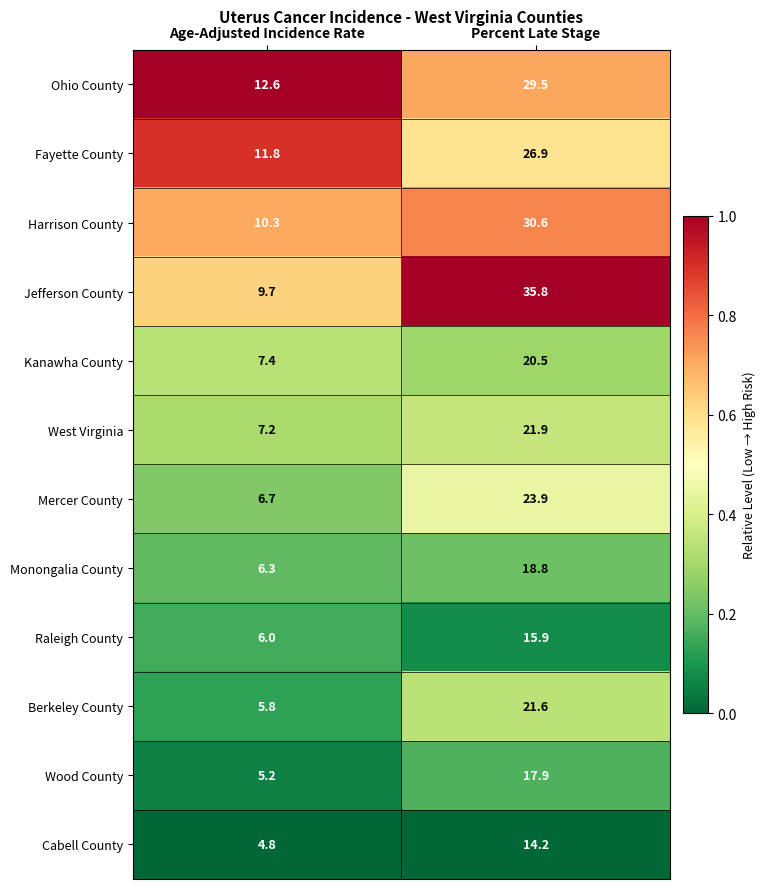

Reading left to right, list all the values displayed in this chart.

Ohio County: Age-Adjusted Incidence Rate=12.6	Percent Late Stage=29.5
Fayette County: Age-Adjusted Incidence Rate=11.8	Percent Late Stage=26.9
Harrison County: Age-Adjusted Incidence Rate=10.3	Percent Late Stage=30.6
Jefferson County: Age-Adjusted Incidence Rate=9.7	Percent Late Stage=35.8
Kanawha County: Age-Adjusted Incidence Rate=7.4	Percent Late Stage=20.5
West Virginia: Age-Adjusted Incidence Rate=7.2	Percent Late Stage=21.9
Mercer County: Age-Adjusted Incidence Rate=6.7	Percent Late Stage=23.9
Monongalia County: Age-Adjusted Incidence Rate=6.3	Percent Late Stage=18.8
Raleigh County: Age-Adjusted Incidence Rate=6.0	Percent Late Stage=15.9
Berkeley County: Age-Adjusted Incidence Rate=5.8	Percent Late Stage=21.6
Wood County: Age-Adjusted Incidence Rate=5.2	Percent Late Stage=17.9
Cabell County: Age-Adjusted Incidence Rate=4.8	Percent Late Stage=14.2